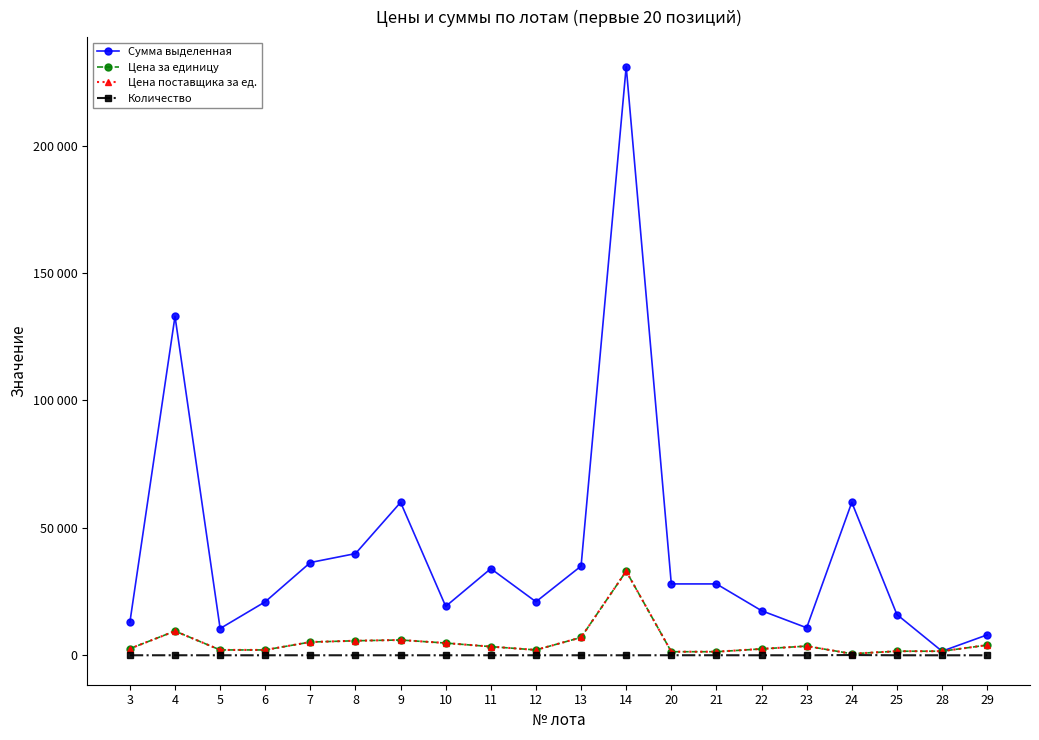

How many series are shown in this chart?

4